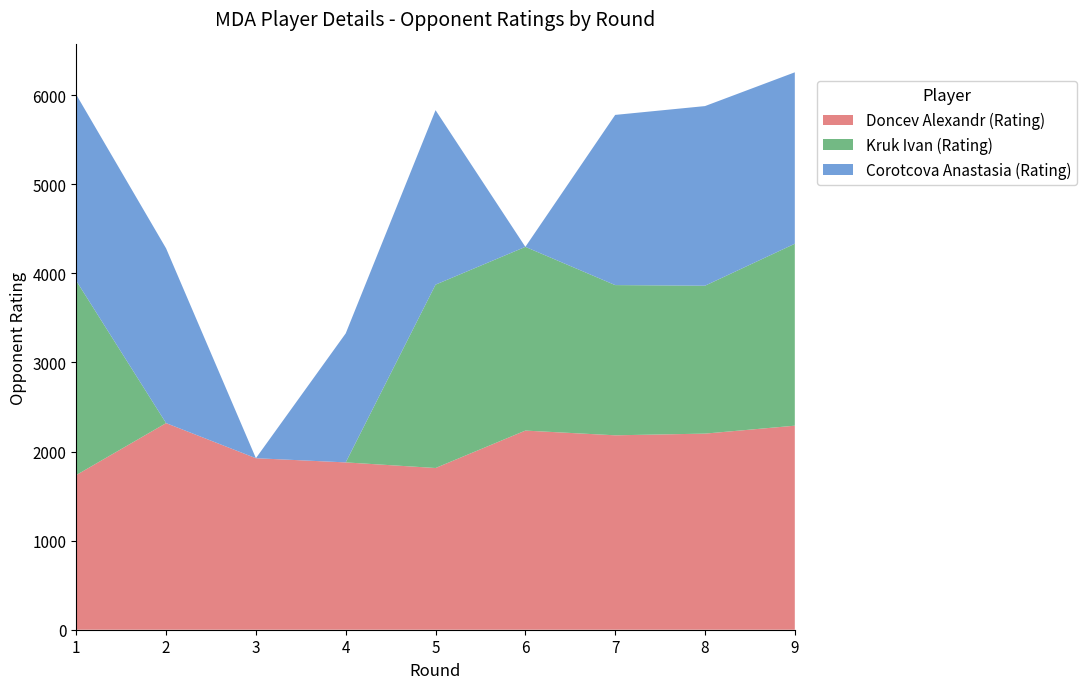

Reading left to right, what are all the values shown in this chart?

Doncev Alexandr (Rating): 1736	2319	1925	1878	1815	2235	2182	2201	2290
Kruk Ivan (Rating): 2180	0	0	0	2058	2062	1686	1660	2042
Corotcova Anastasia (Rating): 2089	1961	0	1448	1958	0	1910	2016	1924